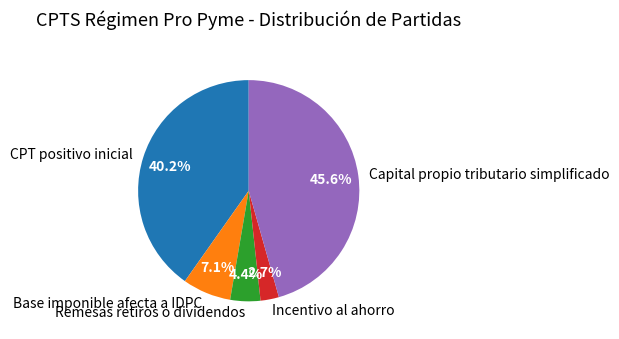

The CPT positivo inicial slice represents 47% of the pie. True or false?

False